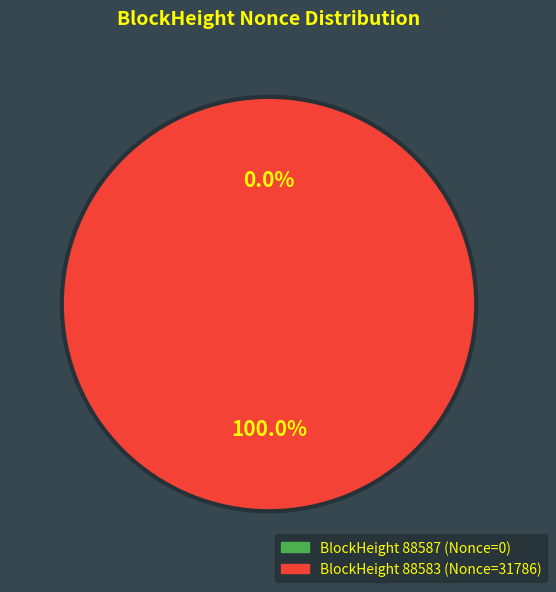

Rank the categories by value from lowest to highest.

88587, 88583